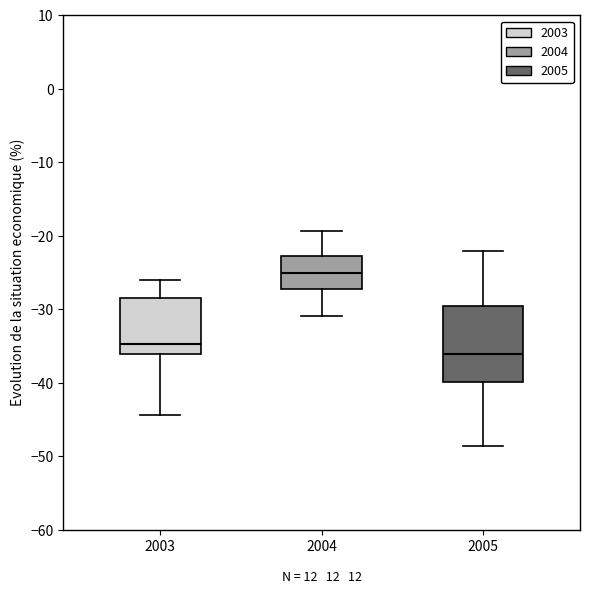

Which box's median line is the highest?

2004